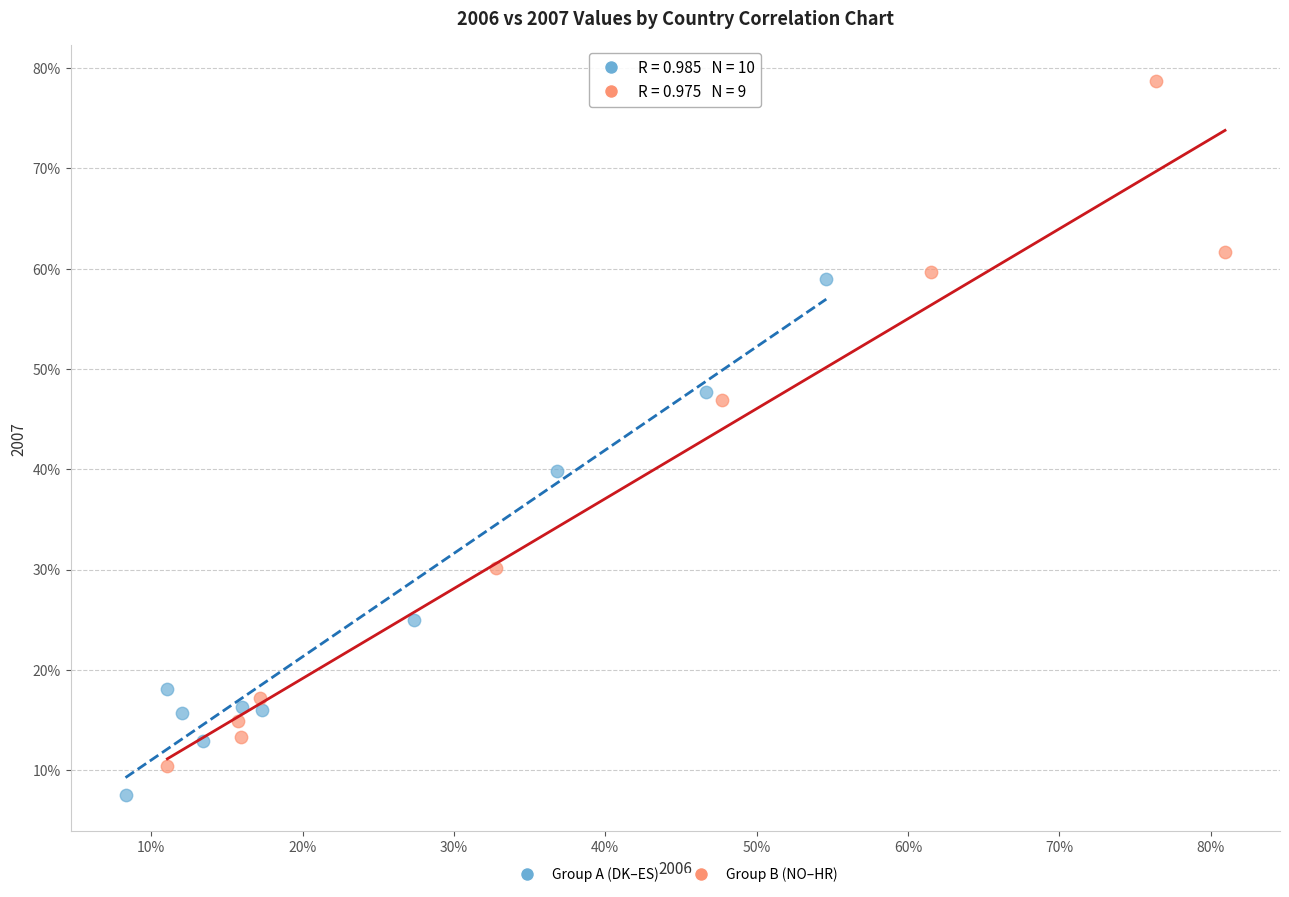

Which series has the widest spread of Y values?

Group B (NO–HR)